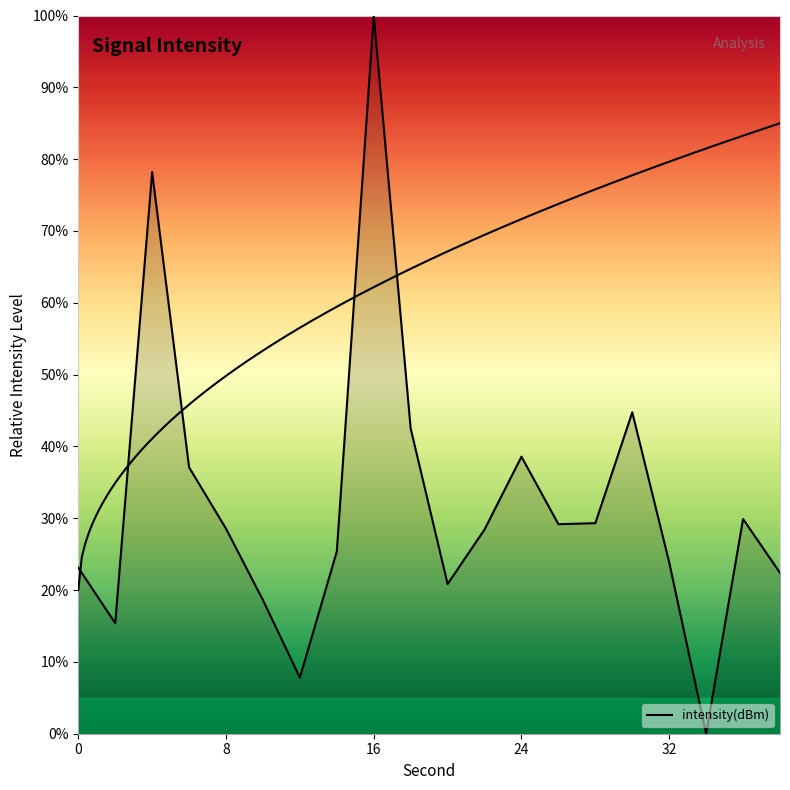

At which category does the data reach its first local valley?

2